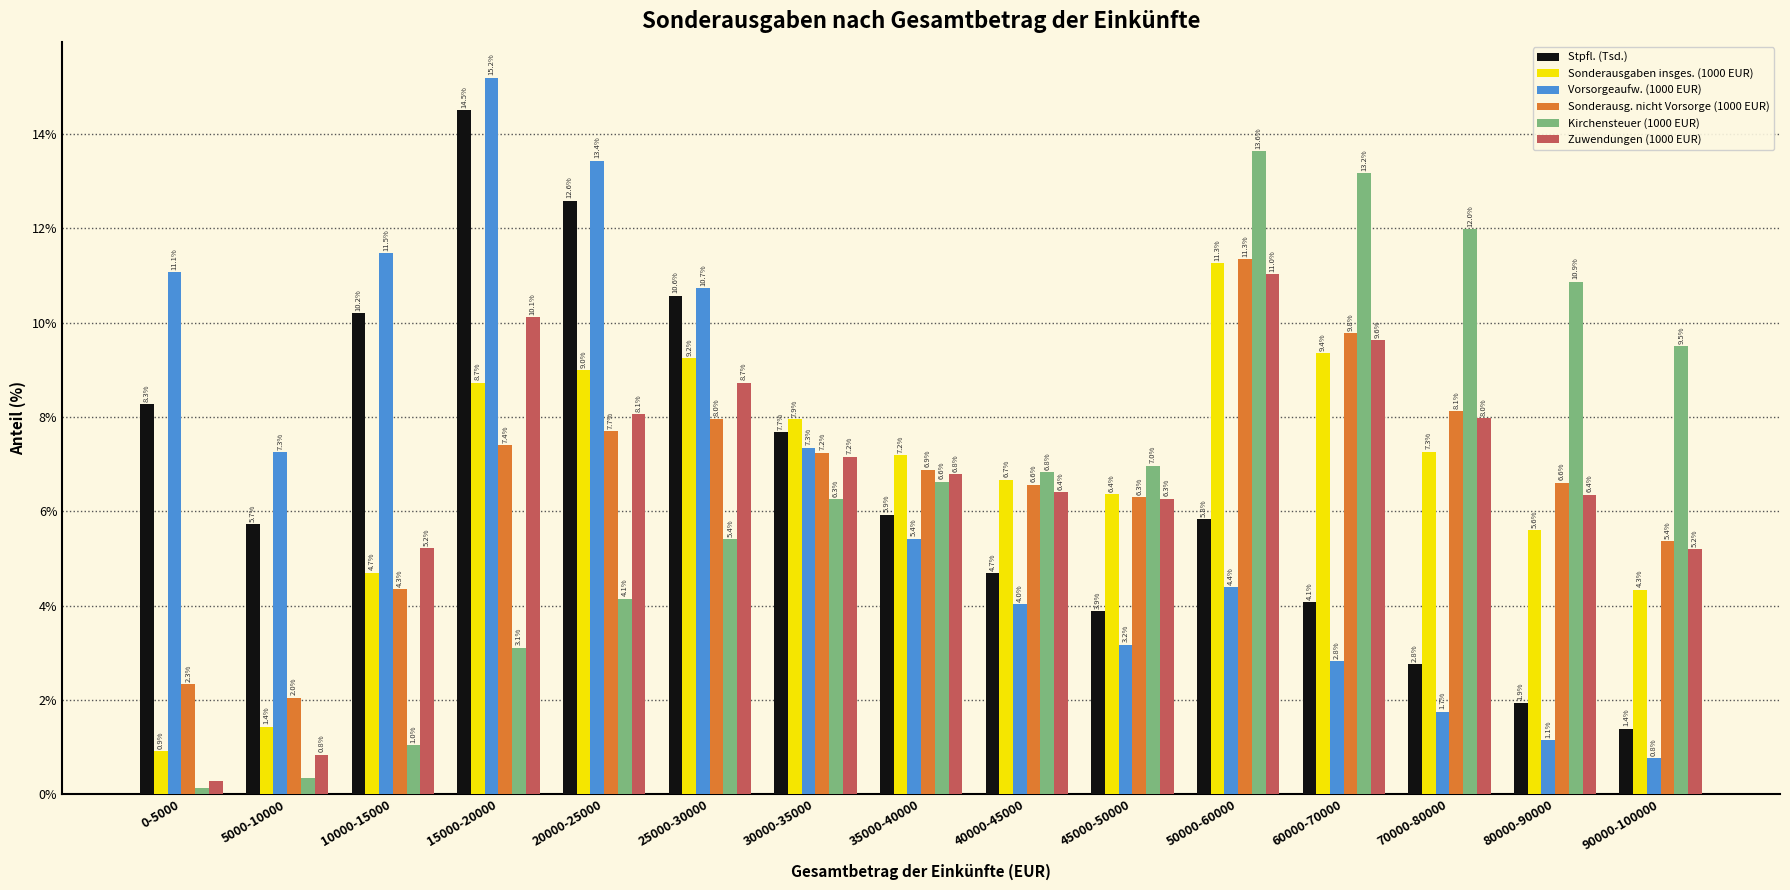

Does the chart contain any negative values?

No